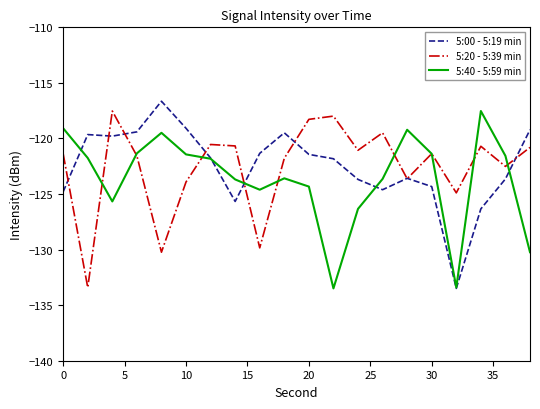

Which series has the widest spread of values?

5:00 - 5:19 min